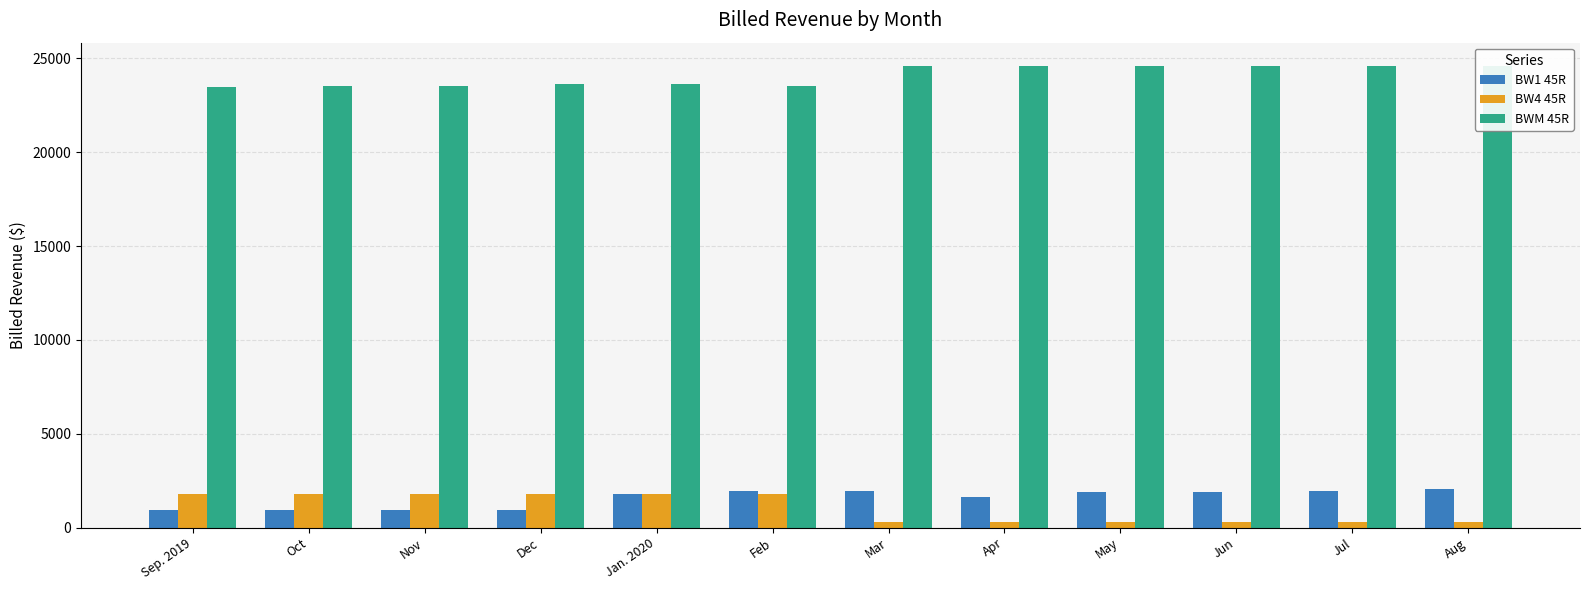

Rank the series at Aug from highest to lowest value.

BWM 45R, BW1 45R, BW4 45R